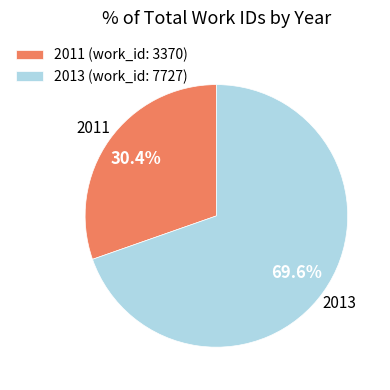

Approximately how many times larger is the value at 2013 compared to 2011?

2.3